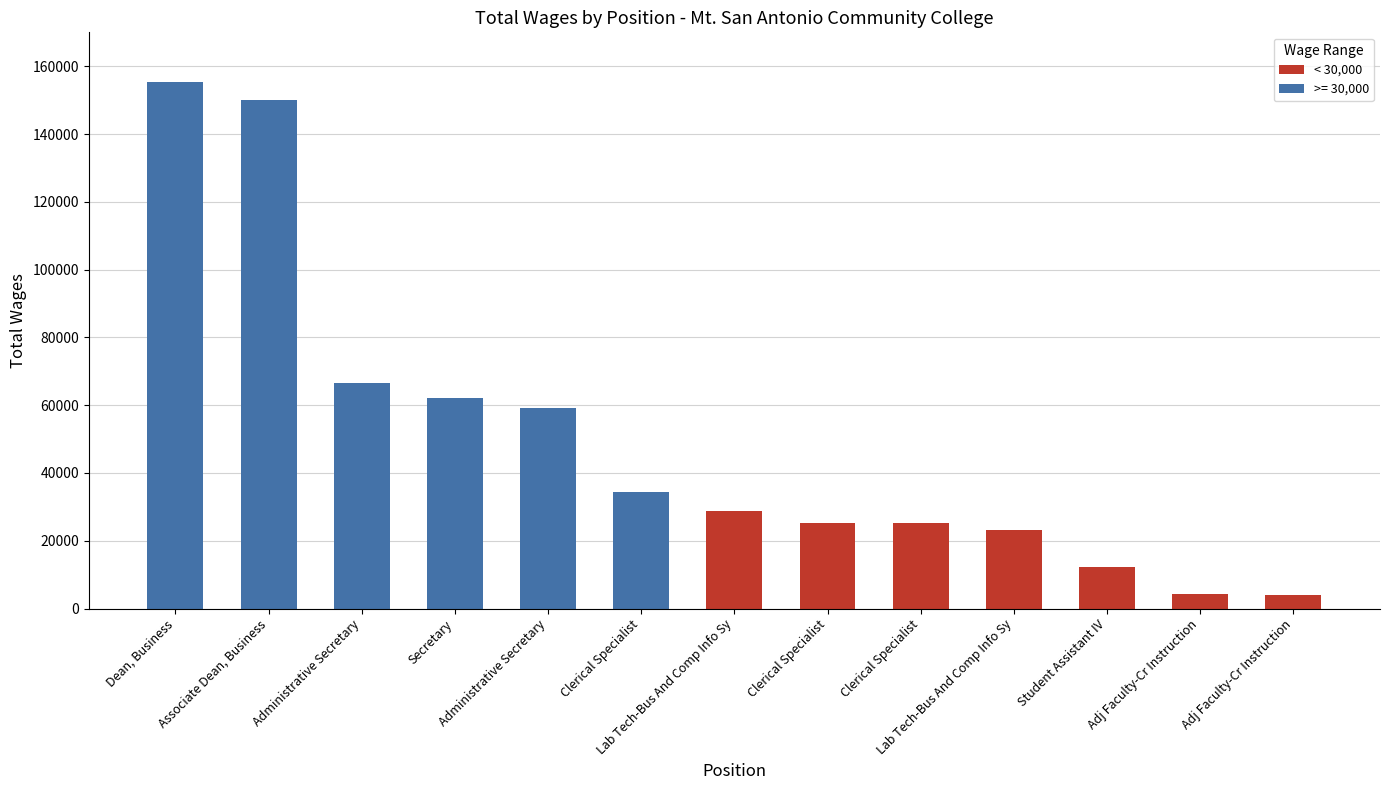

What is the change in value from Administrative Secretary to Lab Tech-Bus And Comp Info Sy?

-30429